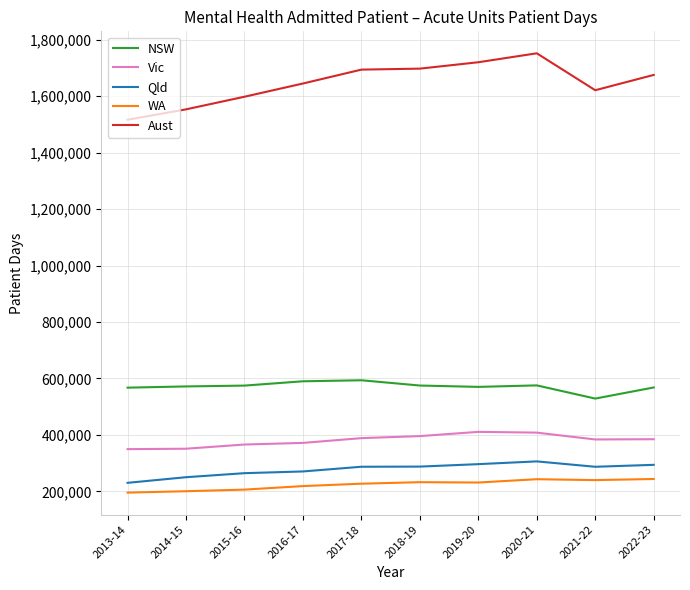

Is it true that Qld equals 396309 at 2017-18?

False